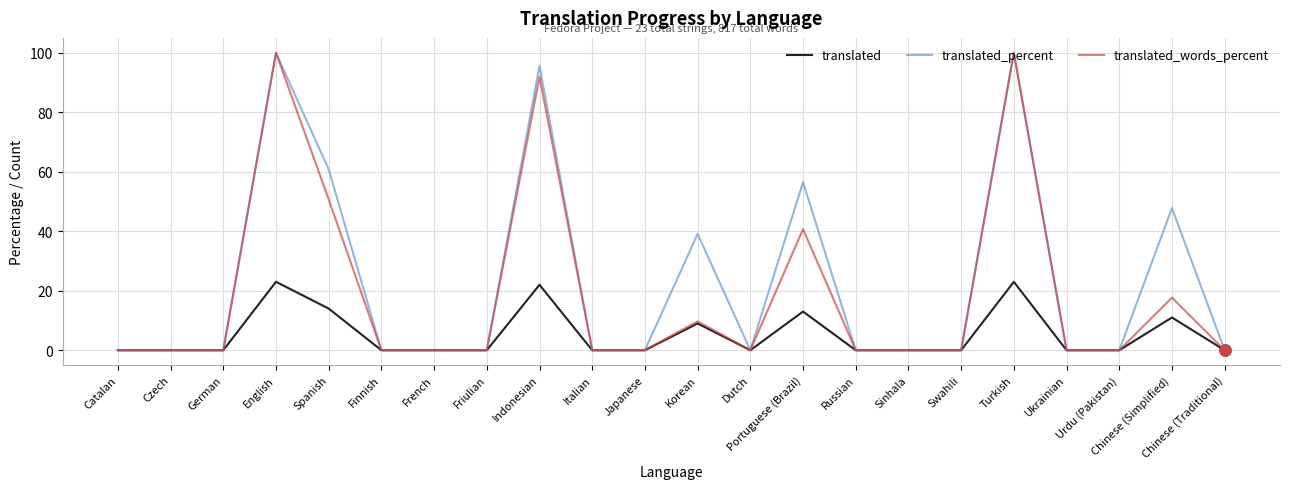

Between Swahili and Chinese (Simplified), which series saw the biggest shift?

translated_percent